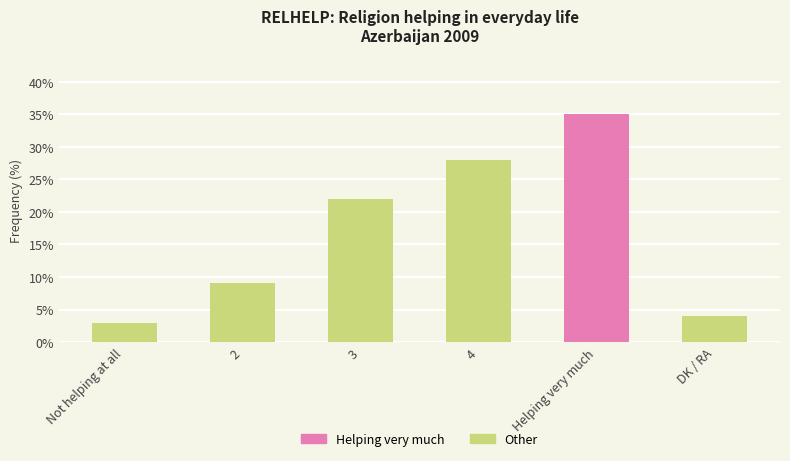

Between 4 and 2, which is larger?

4